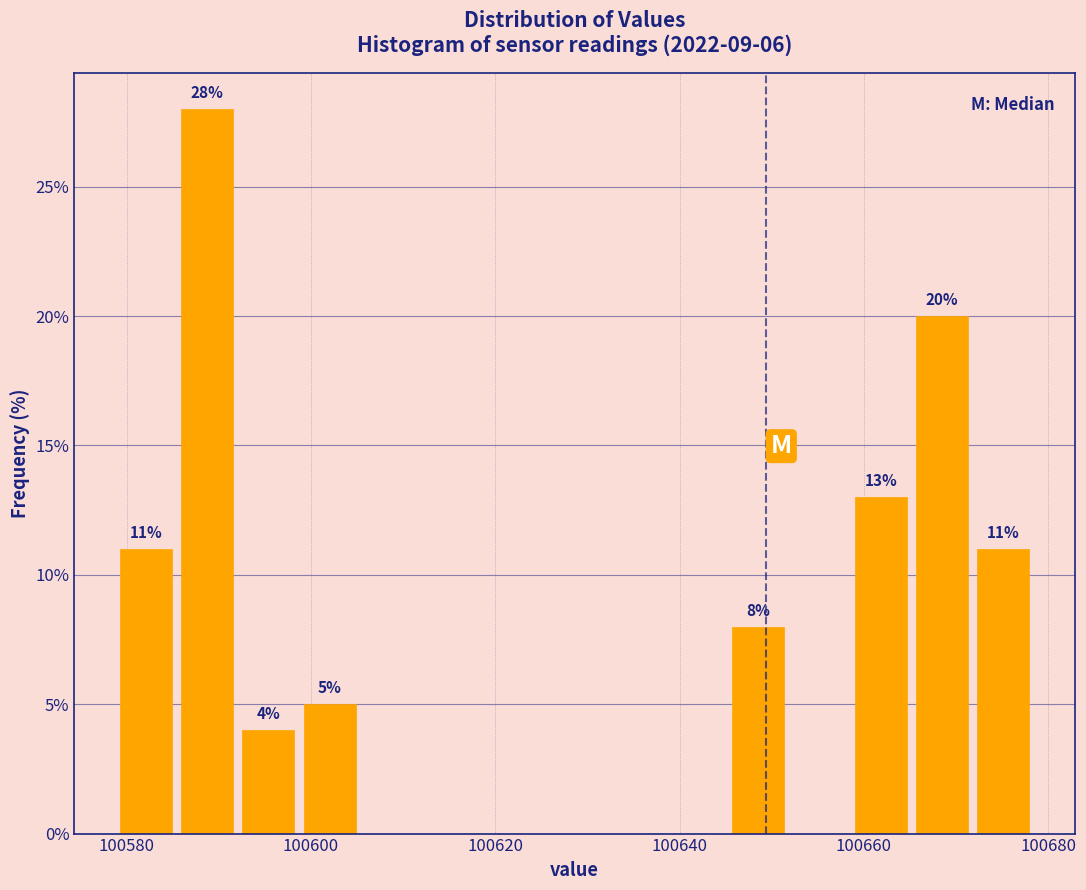

Read against the x-axis, roughly where is the centre of the tallest bar?

100588